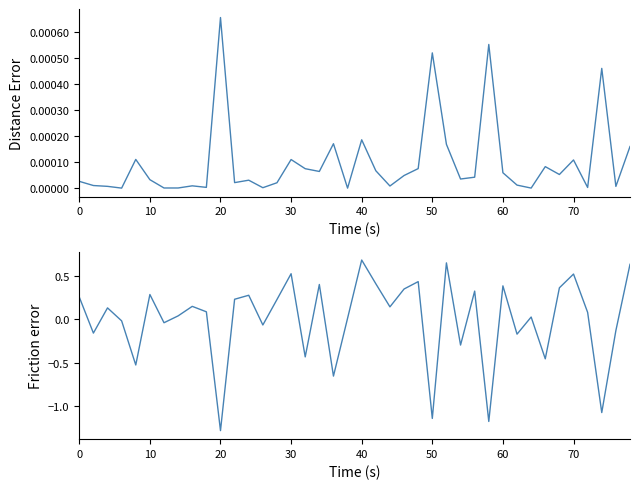

How many positive values are there?

25